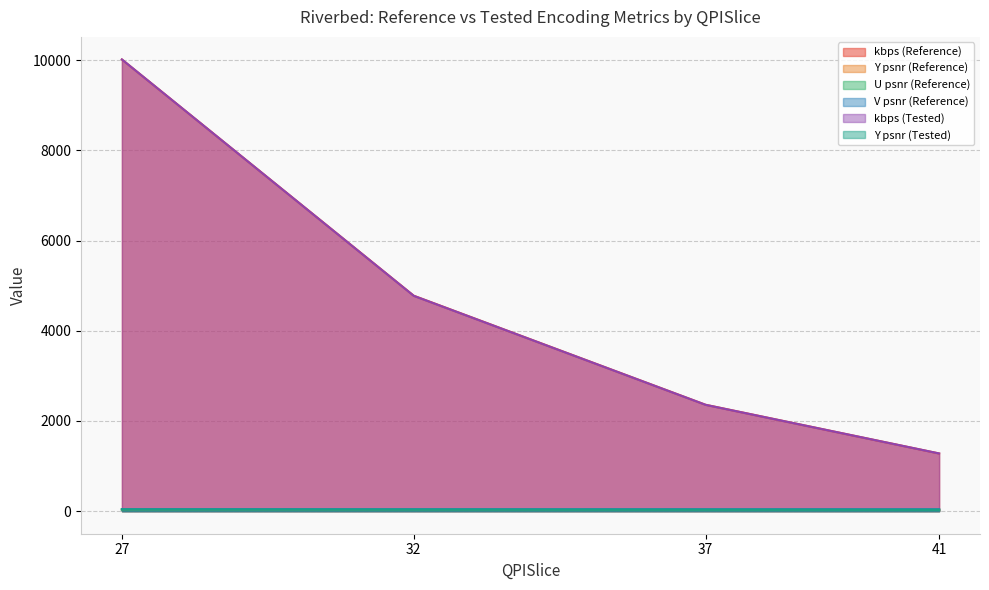

What is the maximum value for U psnr (Reference)?

40.1